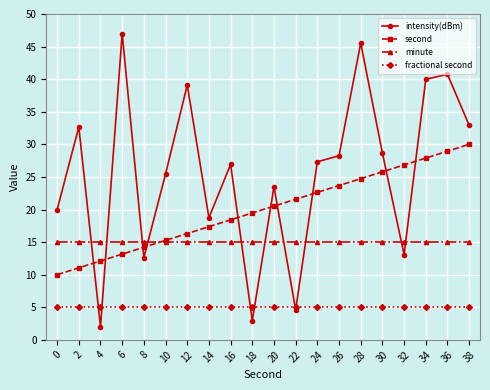

Which series changed the most between 0 and 28?

intensity(dBm)